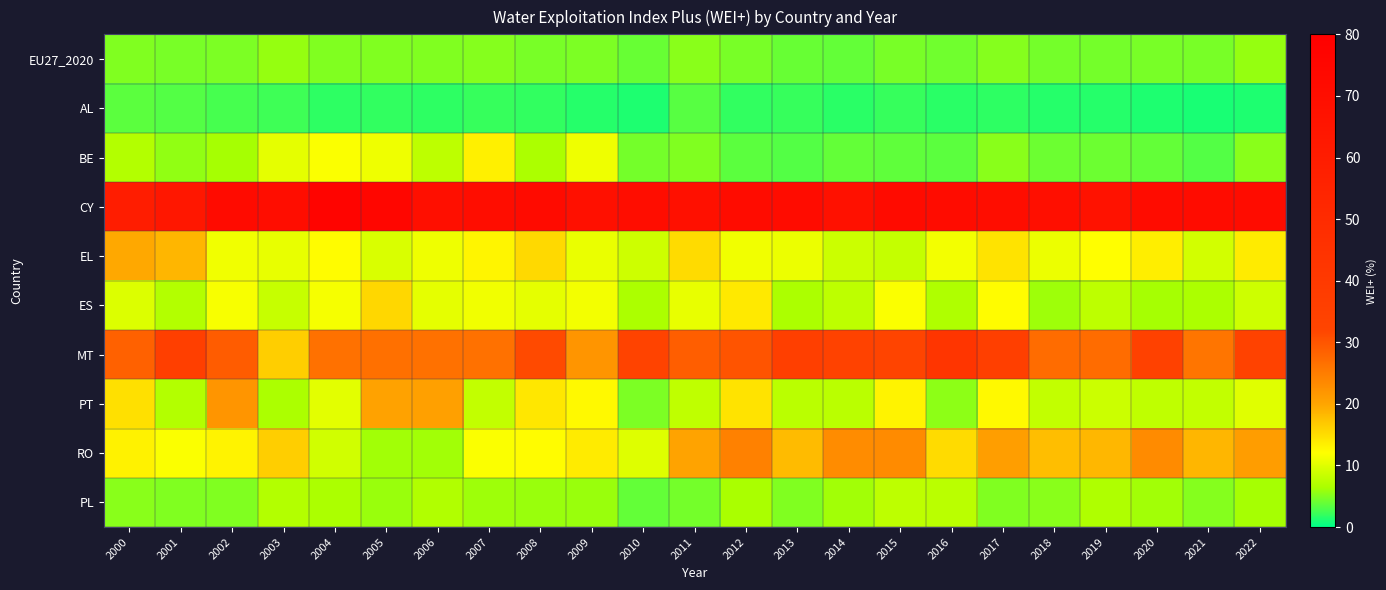

Reading left to right, extract all data points from this chart.

EU27_2020: 2000=4.9	2001=4.6	2002=4.7	2003=5.8	2004=4.9	2005=5.0	2006=4.9	2007=5.1	2008=4.5	2009=4.7	2010=4.0	2011=5.2	2012=4.6	2013=4.0	2014=3.9	2015=4.6	2016=4.4	2017=5.0	2018=4.5	2019=4.5	2020=4.6	2021=4.6	2022=5.8
AL: 2000=3.6	2001=3.1	2002=2.7	2003=2.4	2004=1.8	2005=2.0	2006=1.8	2007=2.1	2008=2.0	2009=1.4	2010=1.1	2011=3.3	2012=1.9	2013=2.0	2014=1.6	2015=2.1	2016=1.7	2017=1.8	2018=1.5	2019=1.5	2020=1.2	2021=1.0	2022=1.2
BE: 2000=7.1	2001=5.6	2002=6.3	2003=10.5	2004=11.7	2005=10.9	2006=7.7	2007=13.3	2008=6.6	2009=11.0	2010=4.5	2011=4.9	2012=3.6	2013=3.2	2014=3.9	2015=3.7	2016=3.5	2017=5.3	2018=4.2	2019=4.2	2020=3.8	2021=3.3	2022=5.2
CY: 2000=59.5	2001=63.8	2002=72.1	2003=70.2	2004=76.8	2005=75.4	2006=69.1	2007=70.2	2008=72.2	2009=68.1	2010=70.6	2011=68.3	2012=71.6	2013=71.4	2014=68.0	2015=71.6	2016=71.2	2017=70.9	2018=69.2	2019=66.7	2020=71.1	2021=71.2	2022=71.0
EL: 2000=19.8	2001=18.6	2002=11.2	2003=10.6	2004=12.3	2005=9.7	2006=11.1	2007=12.9	2008=15.4	2009=10.6	2010=8.8	2011=15.2	2012=11.2	2013=10.9	2014=8.7	2015=8.3	2016=11.3	2017=14.4	2018=10.8	2019=12.0	2020=13.5	2021=9.1	2022=13.8
ES: 2000=9.8	2001=7.1	2002=11.6	2003=8.4	2004=11.5	2005=15.6	2006=10.3	2007=11.2	2008=10.5	2009=11.4	2010=6.6	2011=10.5	2012=14.0	2013=6.6	2014=7.8	2015=11.8	2016=6.8	2017=12.2	2018=6.0	2019=7.8	2020=6.4	2021=6.7	2022=8.8
MT: 2000=28.5	2001=36.0	2002=29.2	2003=16.3	2004=26.5	2005=26.6	2006=26.5	2007=26.4	2008=31.4	2009=21.9	2010=33.0	2011=28.8	2012=30.1	2013=35.8	2014=33.9	2015=32.1	2016=42.7	2017=35.6	2018=27.0	2019=27.1	2020=34.4	2021=26.0	2022=34.1
PT: 2000=14.7	2001=7.1	2002=21.9	2003=6.6	2004=10.3	2005=20.4	2006=20.6	2007=8.1	2008=14.2	2009=12.6	2010=4.8	2011=7.8	2012=14.4	2013=7.6	2014=7.6	2015=13.0	2016=5.4	2017=12.6	2018=8.0	2019=8.7	2020=8.0	2021=8.0	2022=10.1
RO: 2000=13.2	2001=11.8	2002=13.1	2003=16.4	2004=9.0	2005=6.1	2006=6.2	2007=11.8	2008=12.3	2009=13.8	2010=9.9	2011=20.2	2012=24.4	2013=18.1	2014=23.0	2015=23.2	2016=15.3	2017=20.9	2018=17.8	2019=18.3	2020=23.2	2021=18.5	2022=21.0
PL: 2000=5.2	2001=4.9	2002=4.9	2003=7.1	2004=6.7	2005=5.9	2006=6.9	2007=6.0	2008=5.9	2009=5.9	2010=3.8	2011=4.5	2012=6.5	2013=4.9	2014=6.2	2015=7.7	2016=7.6	2017=5.0	2018=5.2	2019=6.8	2020=6.2	2021=5.1	2022=6.3